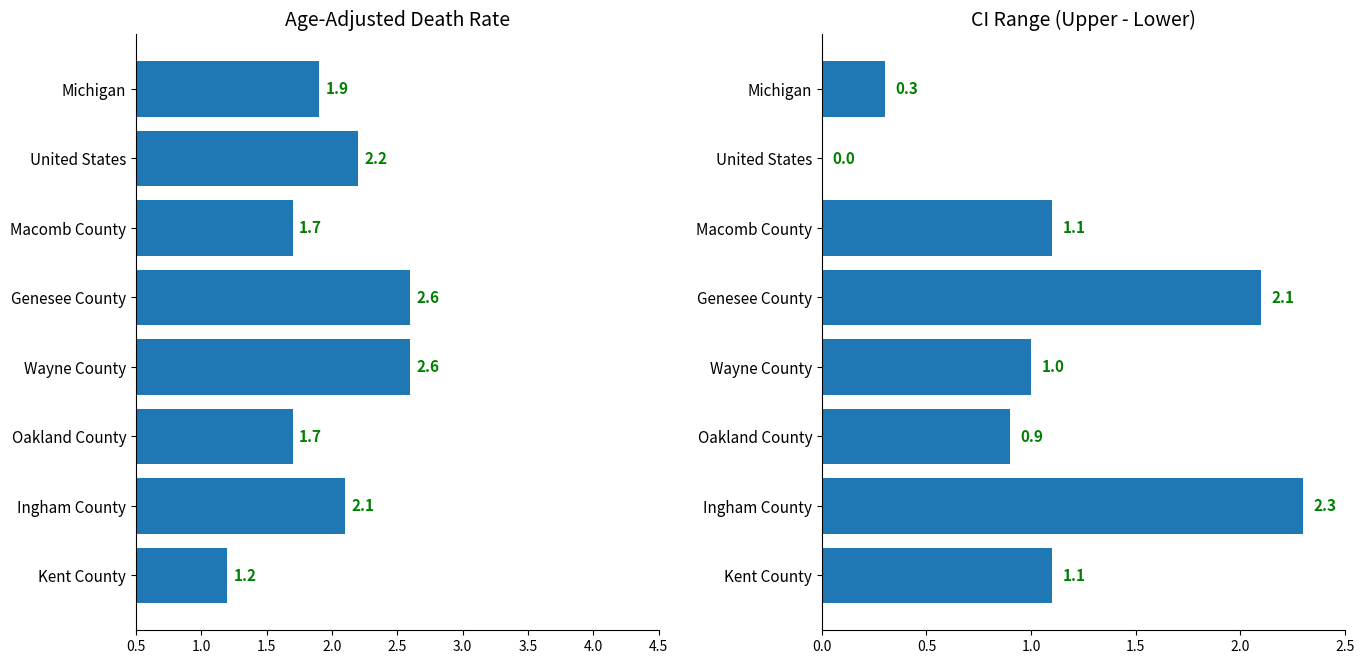

Does the chart contain stacked bars?

No